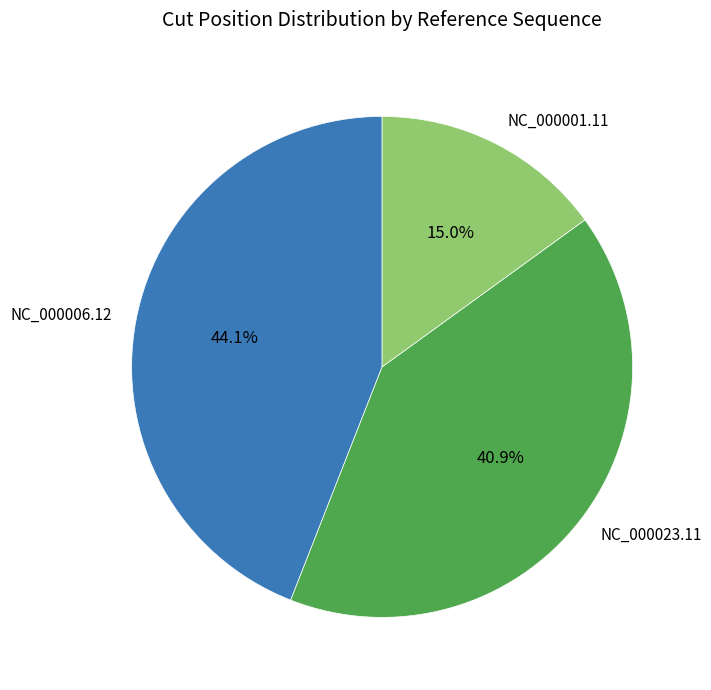

Does NC_000023.11 represent more than half of the total?

No